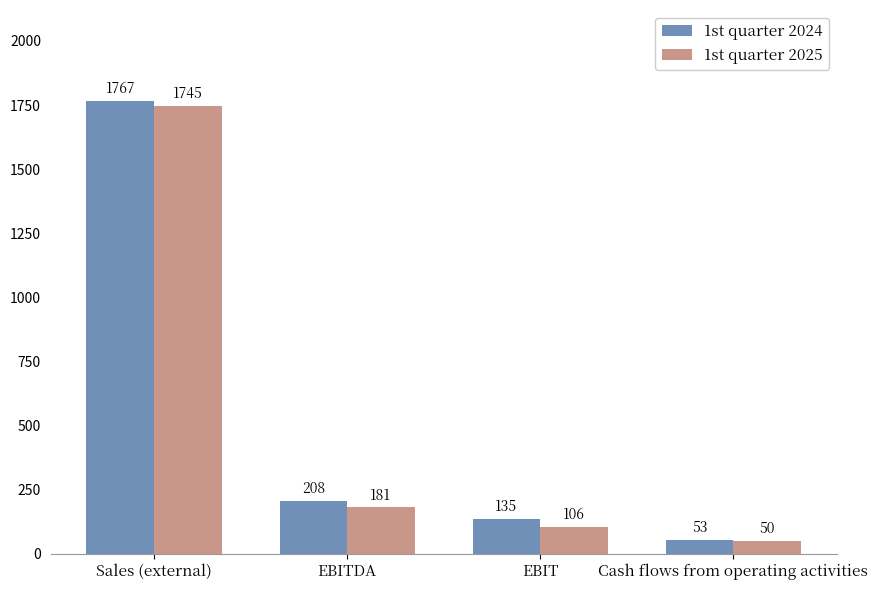

List the labels in order of 1st quarter 2025 value, largest first.

Sales (external), EBITDA, EBIT, Cash flows from operating activities